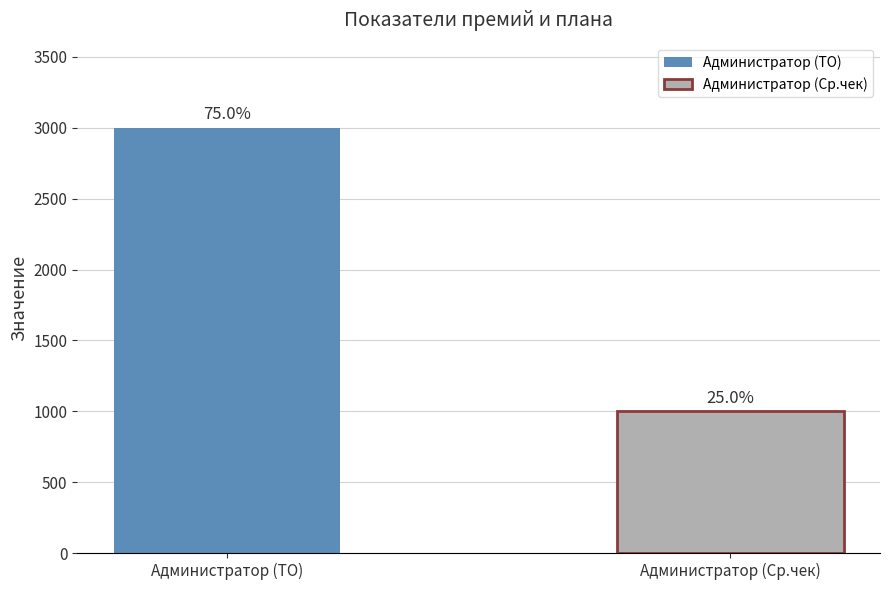

The value at Администратор (Ср.чек) is 224. True or false?

False